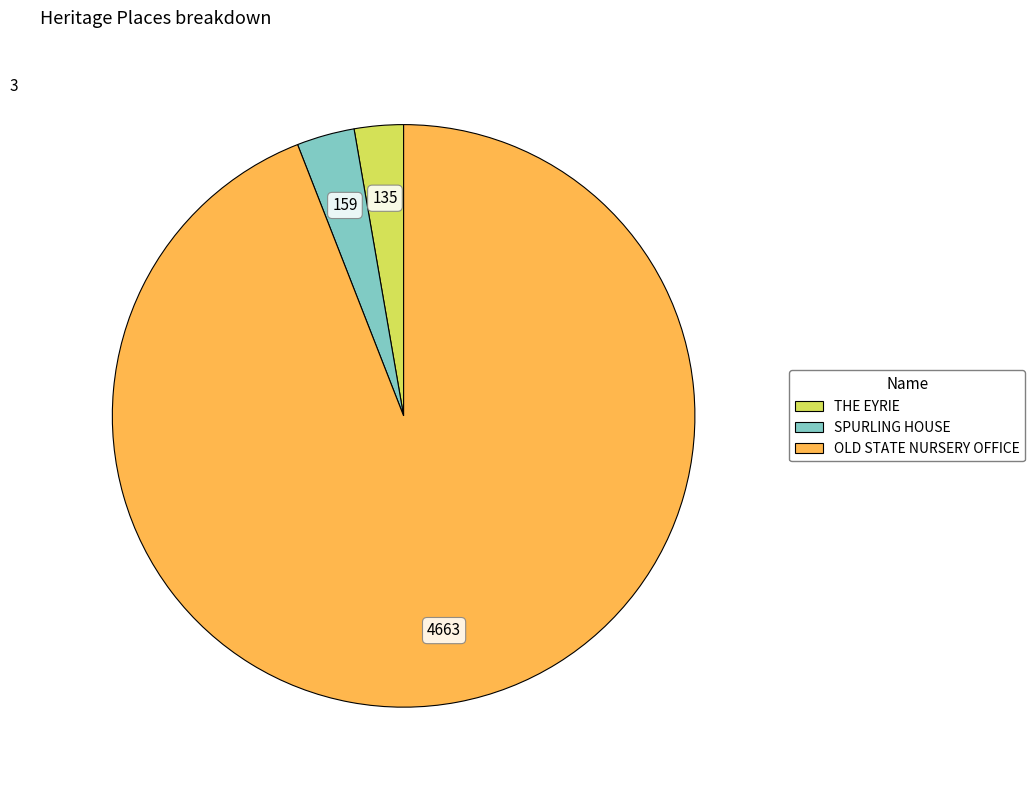

True or false: OLD STATE NURSERY OFFICE accounts for 99% of the total.

False